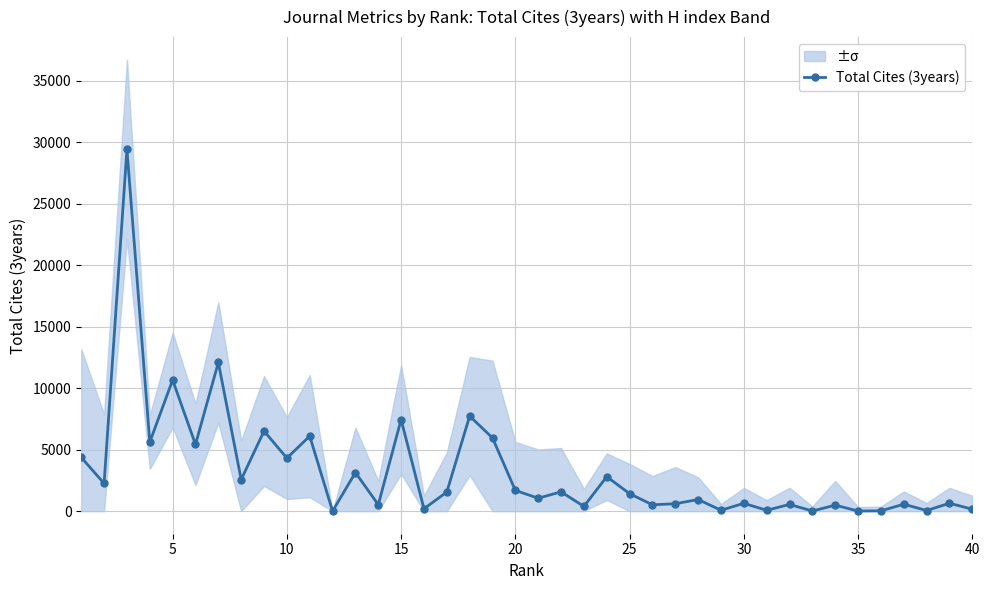

Reading left to right, list all the values displayed in this chart.

4368	2253	29412	5613	10659	5423	12084	2565	6510	4310	6100	0	3139	526	7445	196	1553	7728	5953	1683	1052	1571	384	2801	1421	515	603	944	73	636	70	547	10	488	11	26	562	52	643	156